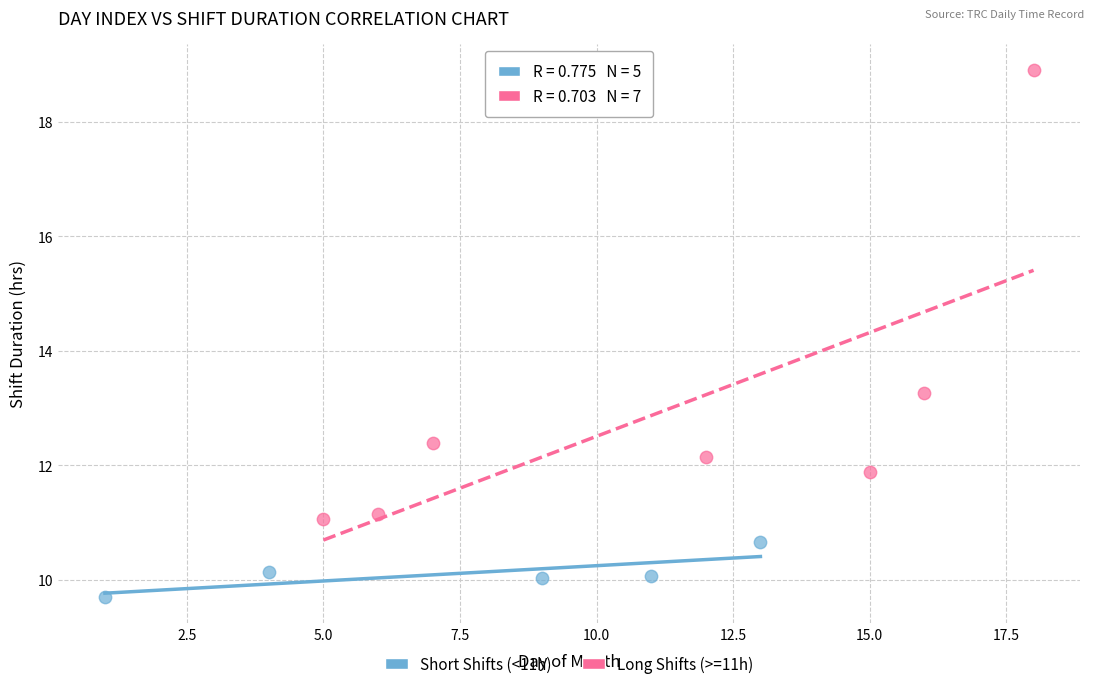

Which series has the widest spread of Y values?

Long Shifts (>=11h)